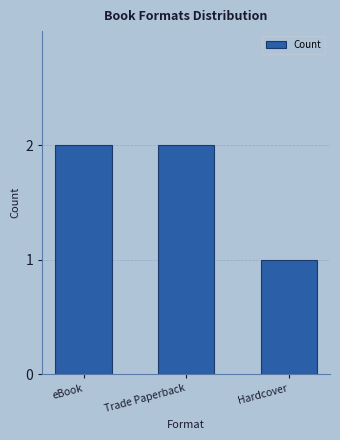

What is the maximum value shown in the chart?

2